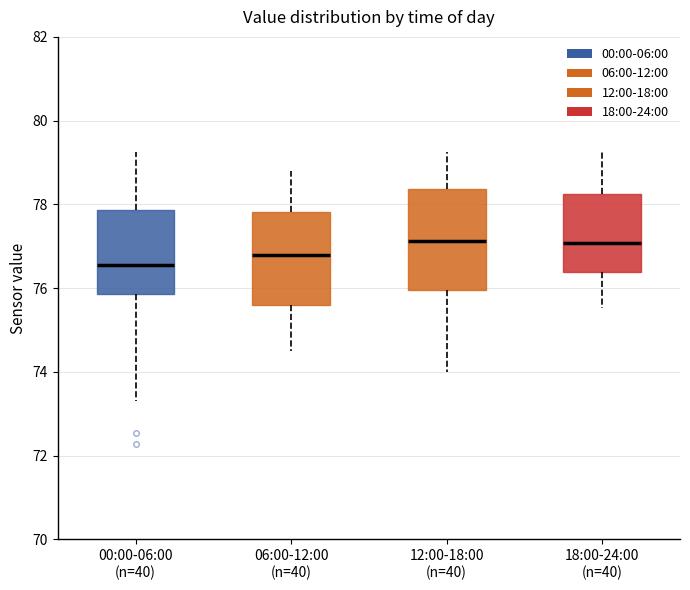

Reading left to right, transcribe this box plot: for each box, give where its median line is, the range the box spans, and where its two whiskers end, as read against the y-axis. The values are not printed on the chart, so give them approximately, as read against the axis.

00:00-06:00 (n=40): median 76.6, box 75.8 to 77.8, whiskers 73.4 to 79.2
06:00-12:00 (n=40): median 76.8, box 75.6 to 77.8, whiskers 74.6 to 78.8
12:00-18:00 (n=40): median 77.2, box 76.0 to 78.4, whiskers 74.0 to 79.2
18:00-24:00 (n=40): median 77.0, box 76.4 to 78.2, whiskers 75.6 to 79.2